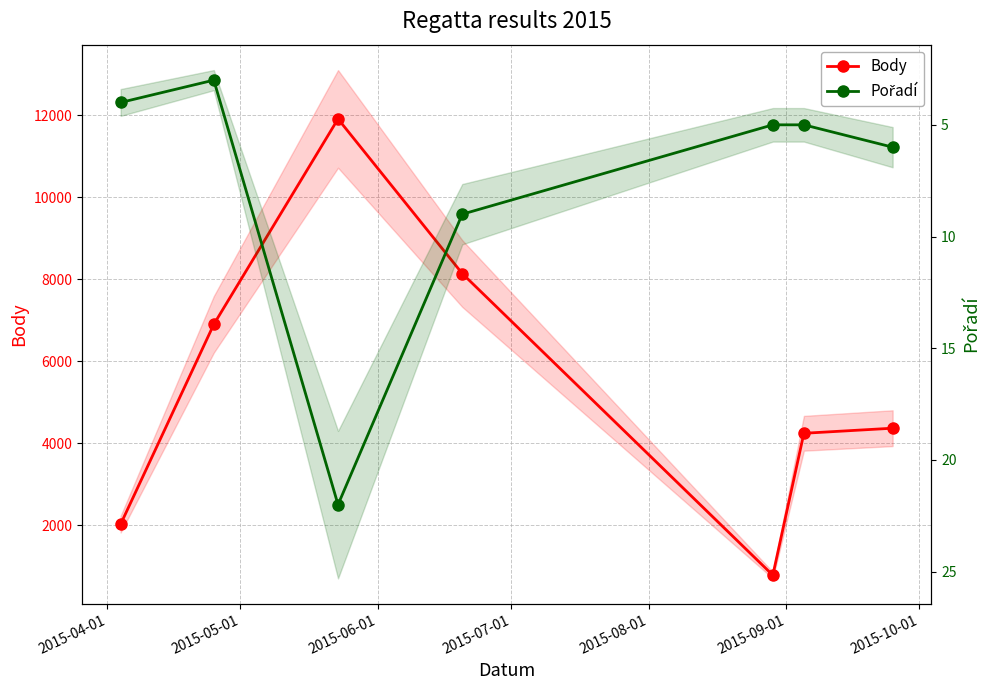

What is the total value across all series at 2015-09-01?

4248